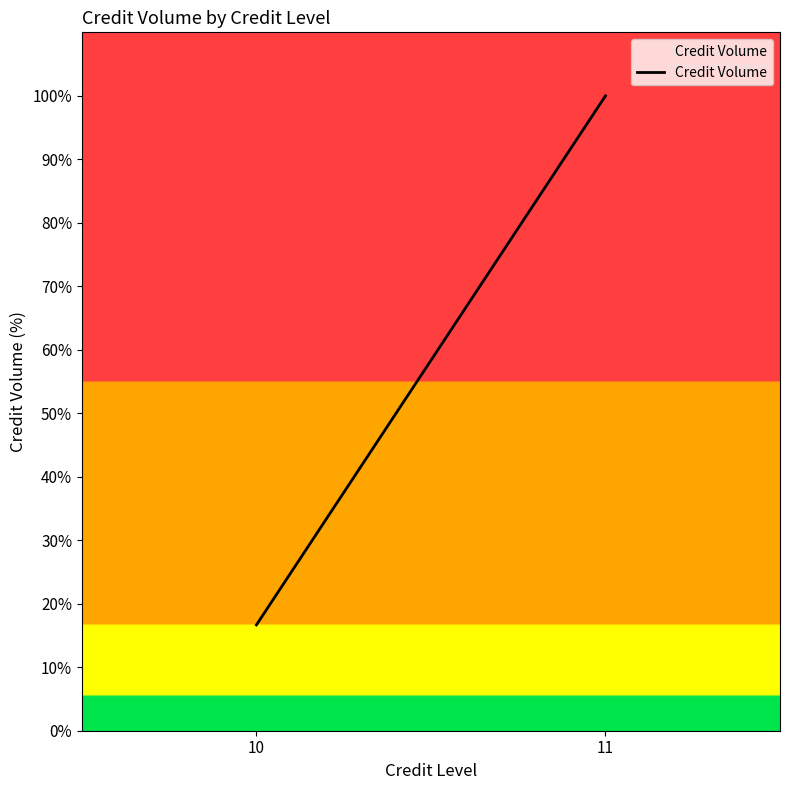

List the labels in order of value, smallest first.

10, 11